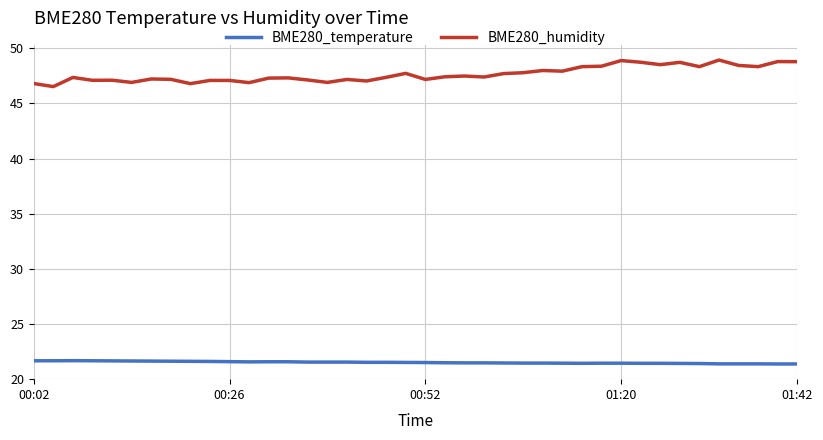

Which series has the largest total across all categories?

BME280_humidity